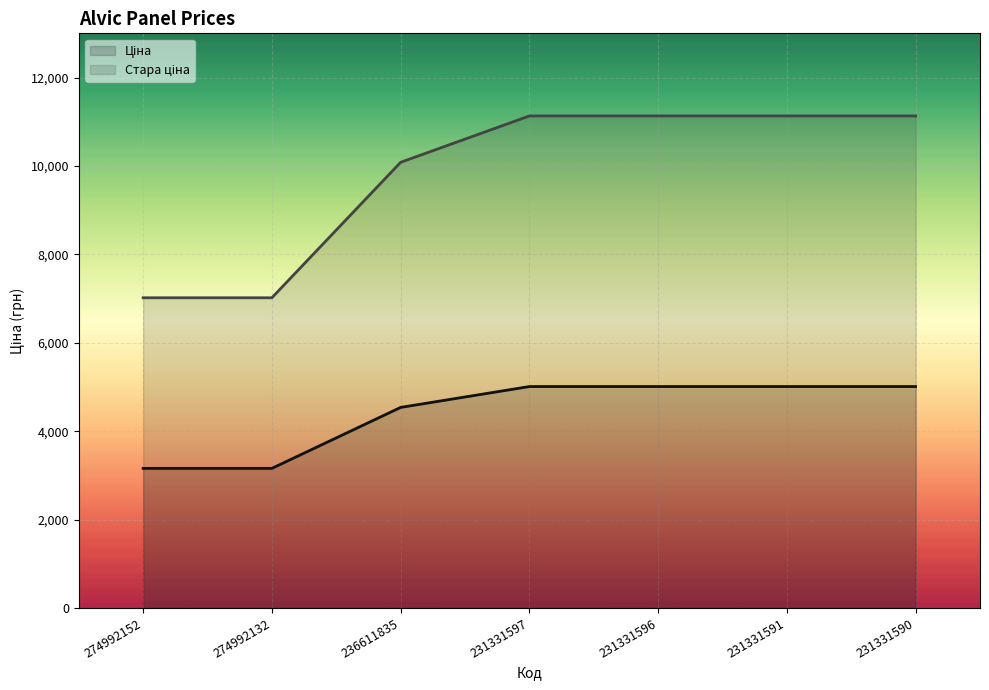

What is the sum of all Ціна values?

30889.4